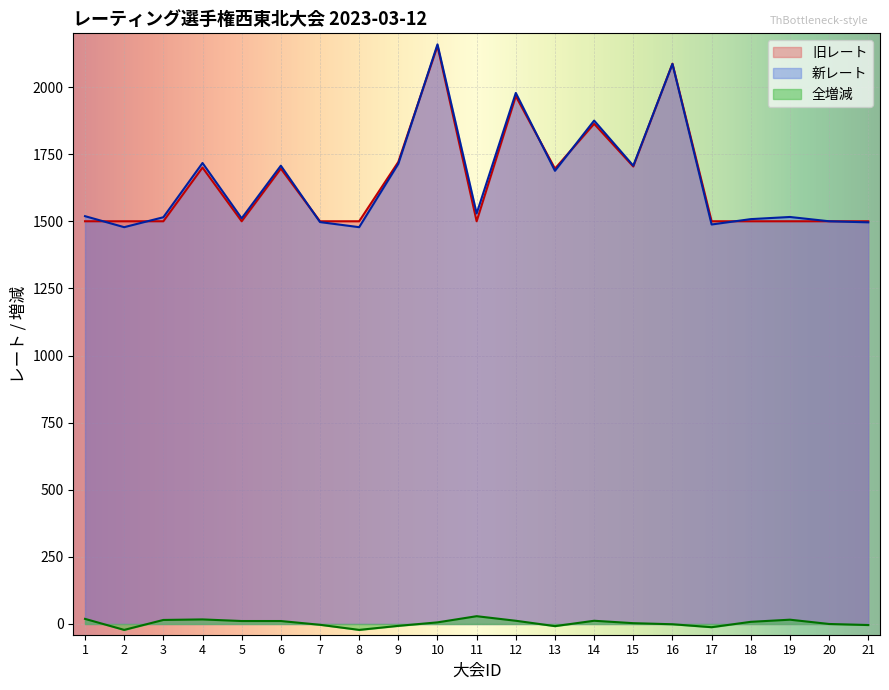

What is the difference between the maximum and minimum values in the 新レート series?

681